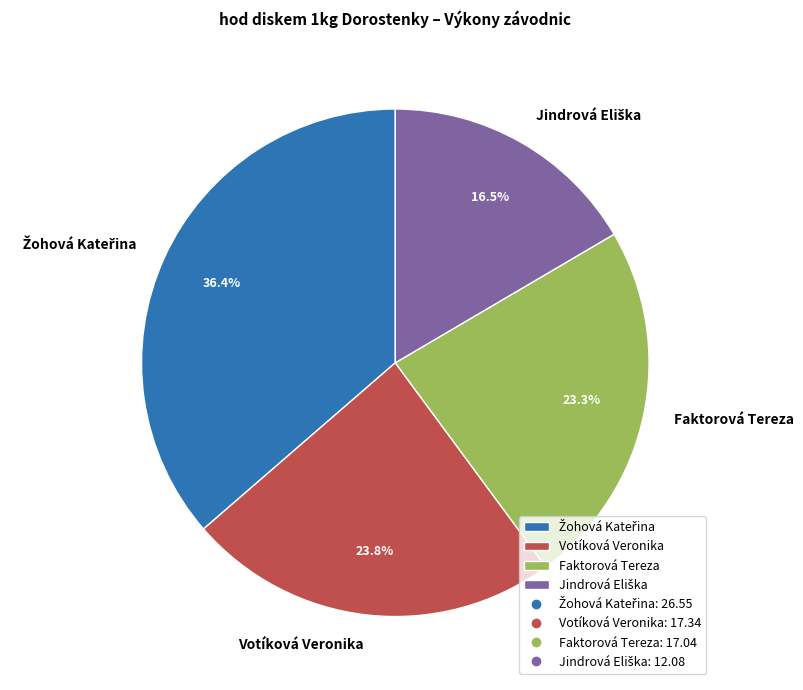

Does Votíková Veronika account for over 50% of the chart?

No